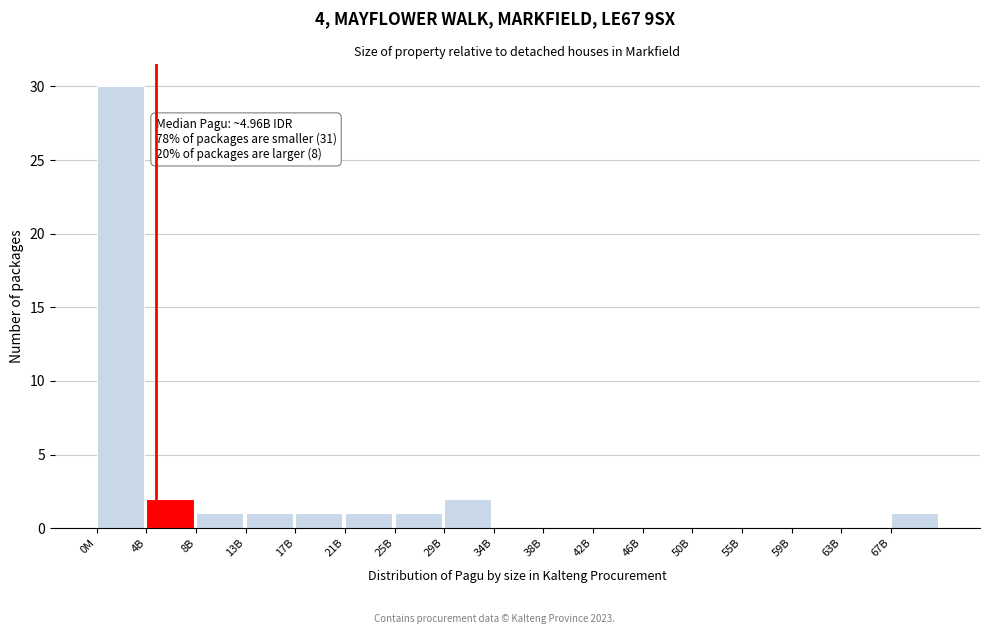

Reading left to right, extract all data points from this chart.

0M=30	4B=2	8B=1	13B=1	17B=1	21B=1	25B=1	29B=2	34B=0	38B=0	42B=0	46B=0	50B=0	55B=0	59B=0	63B=0	67B=1